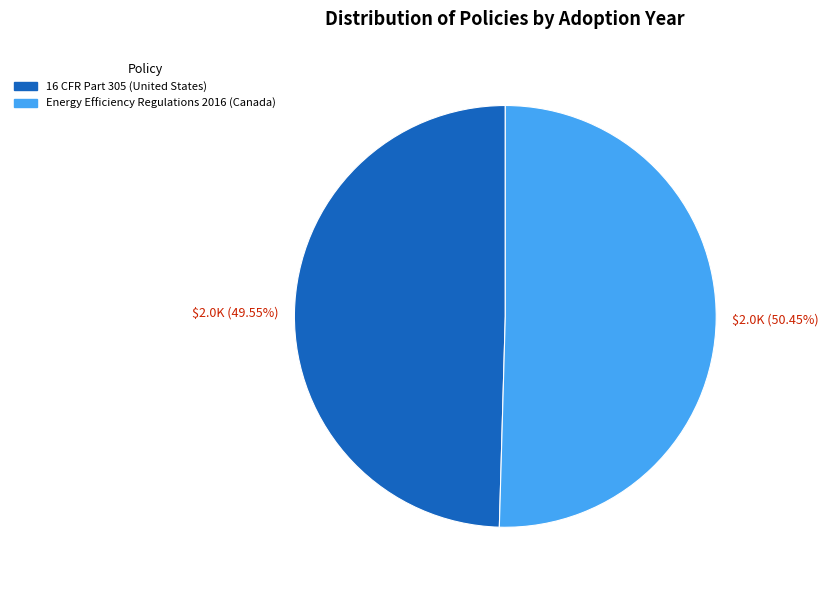

Is there a majority slice in this chart?

Yes